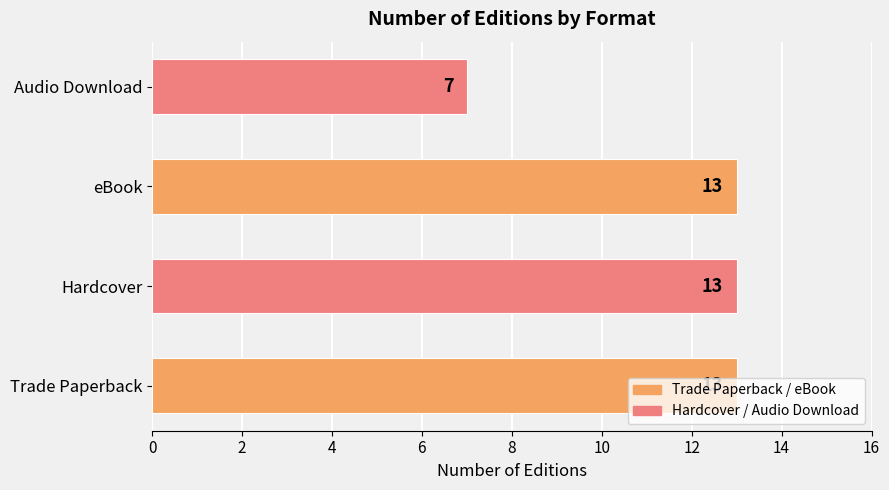

How many bars are there in total?

4